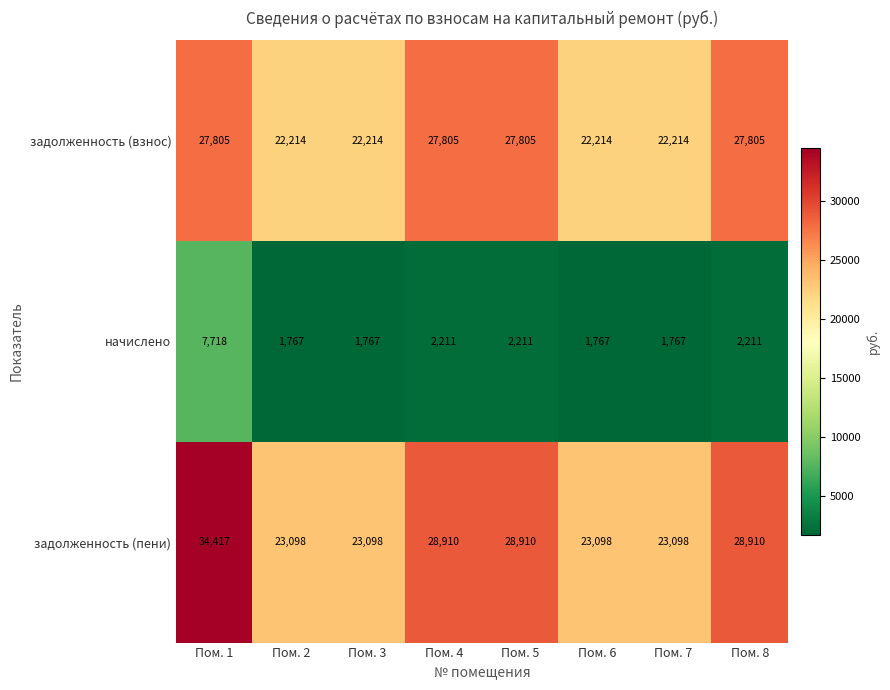

Between Пом. 6 and Пом. 8, which series saw the biggest shift?

задолженность (пени)